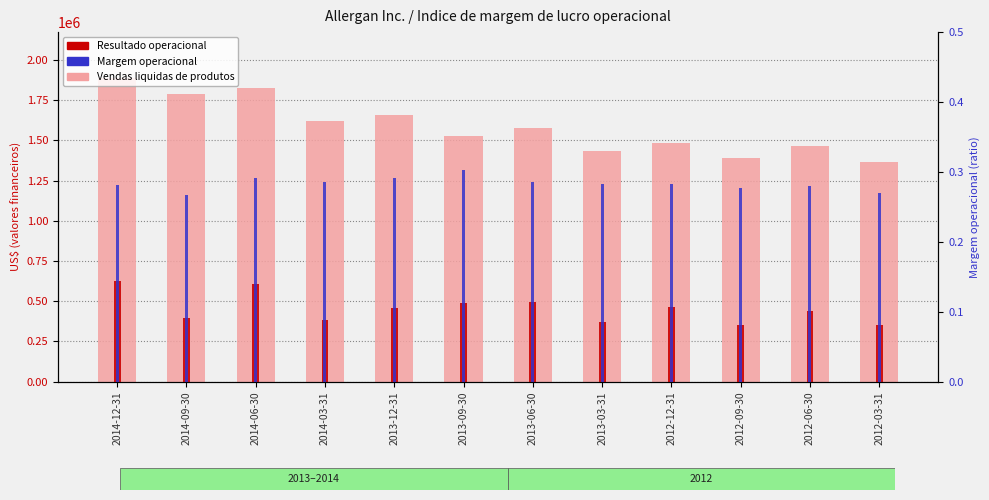

Reading left to right, what are all the values shown in this chart?

Vendas liquidas de produtos: 1889000.0	1790700.0	1827300.0	1619100.0	1659600.0	1528400.0	1577000.0	1432500.0	1484600.0	1391100.0	1467400.0	1365700.0
Resultado operacional: 626700.0	392800.0	607900.0	381900.0	454800.0	490200.0	493200.0	371100.0	466000.0	354000.0	438900.0	354400.0
Margem operacional: 0.3	0.3	0.3	0.3	0.3	0.3	0.3	0.3	0.3	0.3	0.3	0.3